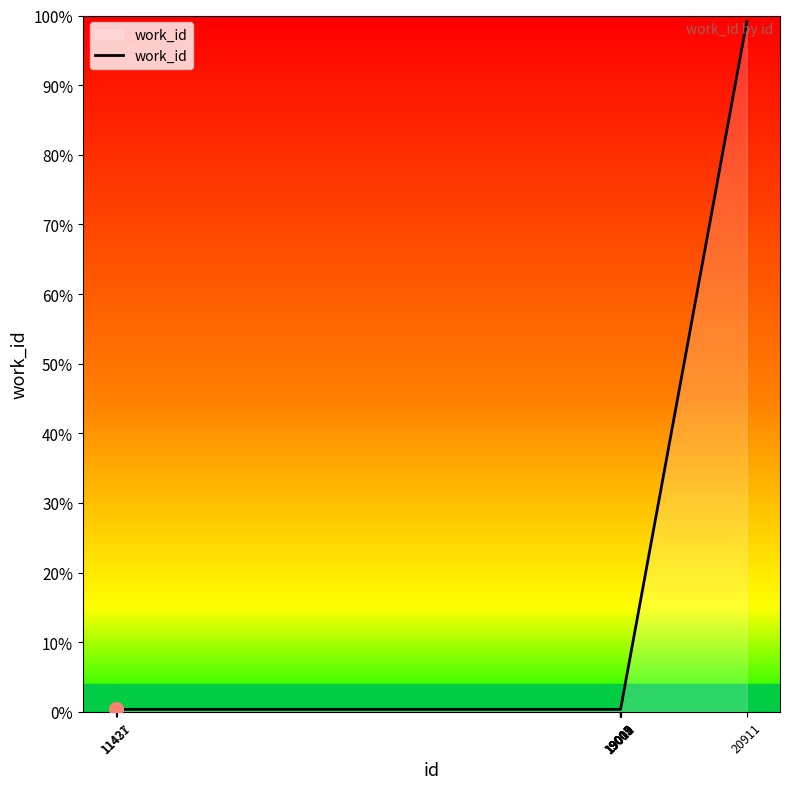

What is the difference between the maximum and minimum values?

3121